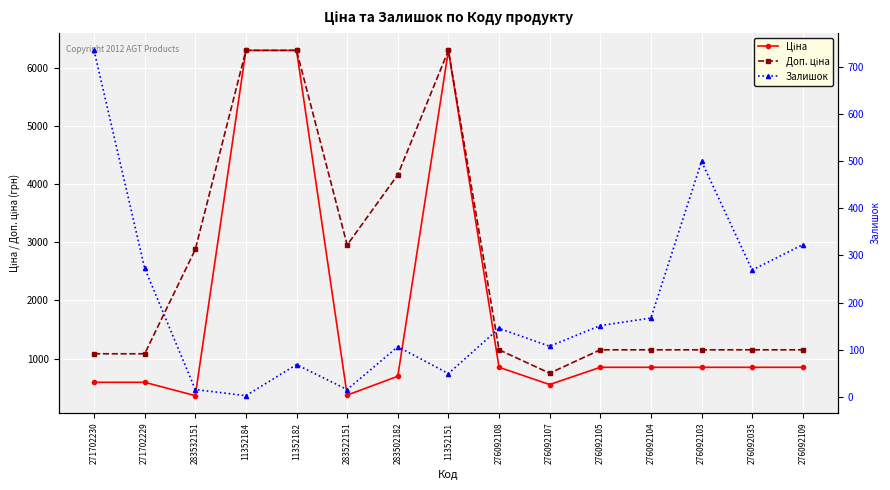

Reading left to right, list all the values displayed in this chart.

Ціна: 589.9	589.9	359.9	6308.8	6308.8	369.5	694.3	6308.8	848.4	551.5	848.4	848.4	848.4	848.4	848.4
Доп. ціна: 1081.7	1081.7	2878.8	6308.8	6308.8	2955.8	4165.6	6308.8	1149.7	747.0	1149.7	1149.7	1149.7	1149.7	1149.7
Залишок: 736.0	273.0	15.0	2.0	68.0	15.0	106.0	49.0	145.0	107.0	151.0	167.0	500.0	269.0	323.0